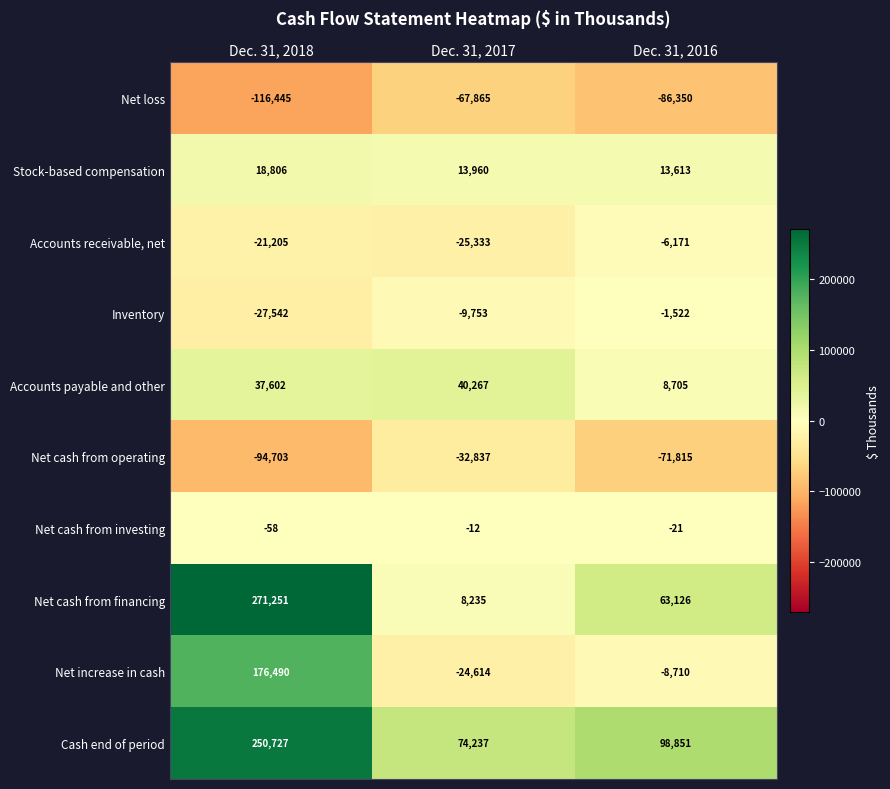

Is it true that Accounts receivable, net equals -21205 at Dec. 31, 2018?

True